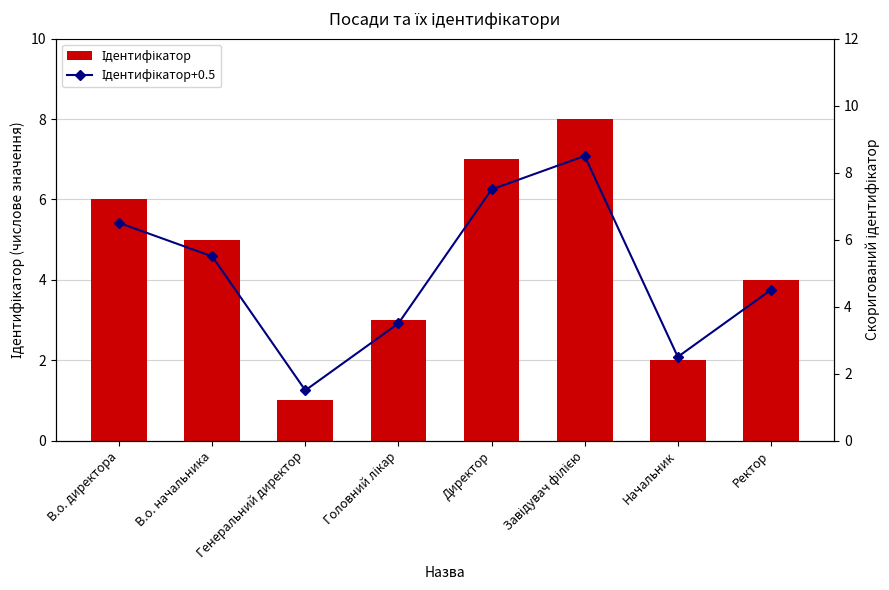

What position from the left is Генеральний директор?

3